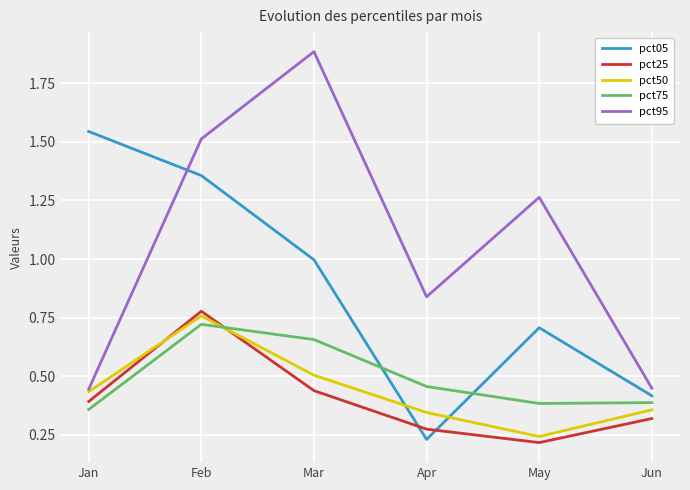

Is it true that pct50 equals 0.3 at Jan?

False